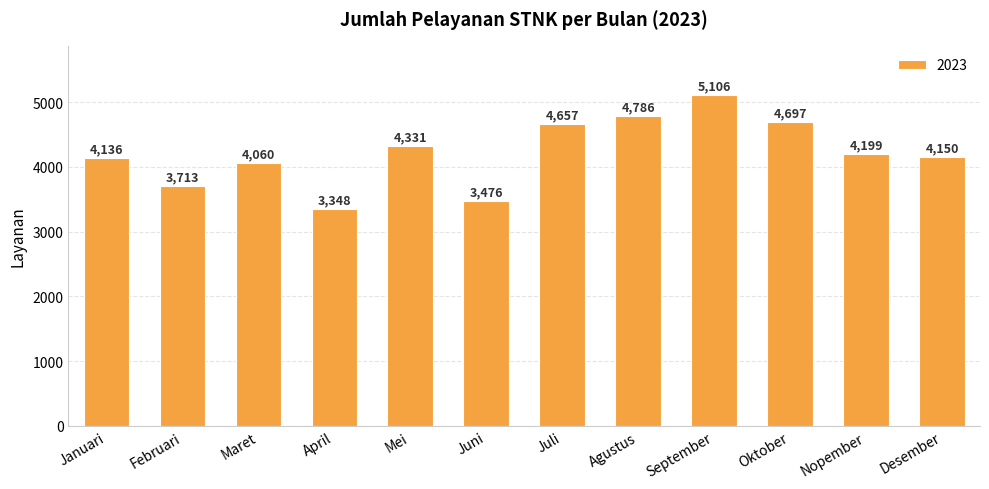

What is the difference between the second highest and minimum values?

1438